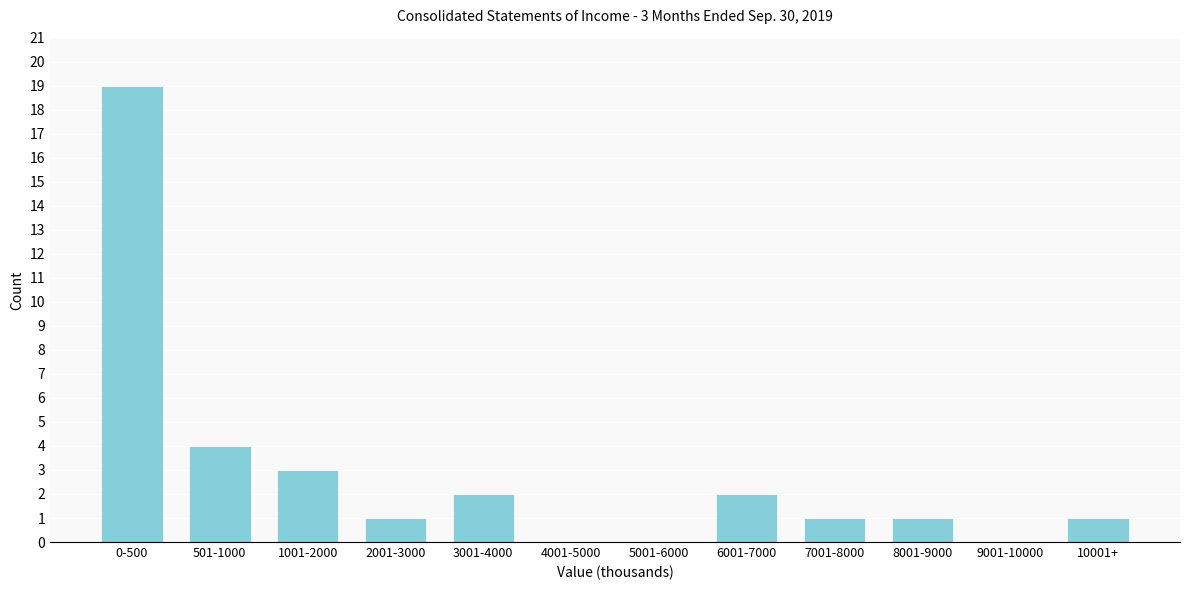

Reading left to right, transcribe all the data shown in this chart.

0-500=19	501-1000=4	1001-2000=3	2001-3000=1	3001-4000=2	4001-5000=0	5001-6000=0	6001-7000=2	7001-8000=1	8001-9000=1	9001-10000=0	10001+=1